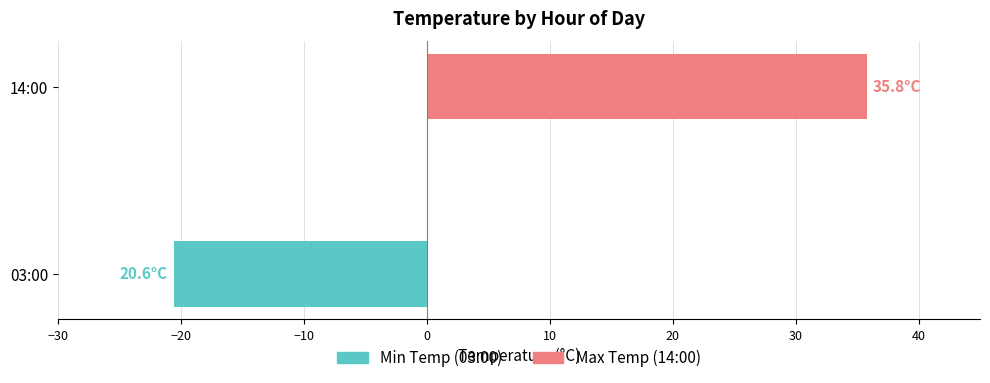

Rank the series by their average value, from lowest to highest.

Min Temp (03:00), Max Temp (14:00)